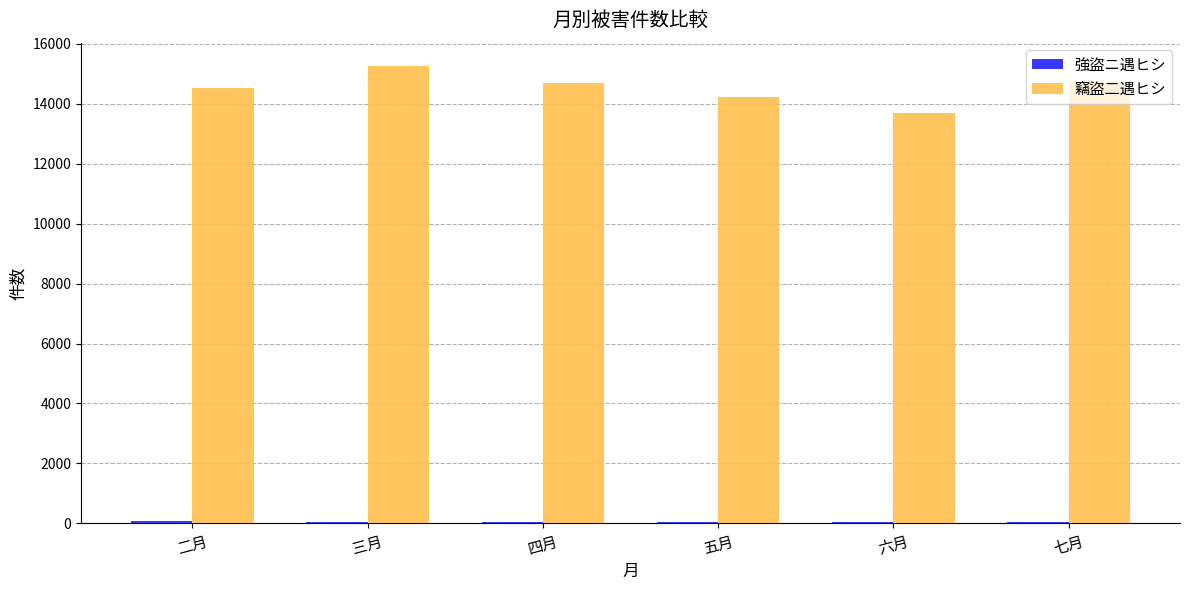

Read the 竊盜二遇ヒシ value at 三月.

15270